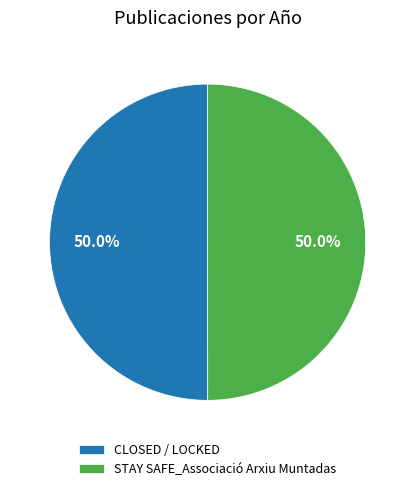

What is the ratio of the value at CLOSED / LOCKED to the value at STAY SAFE_Associació Arxiu Muntadas?

1.0